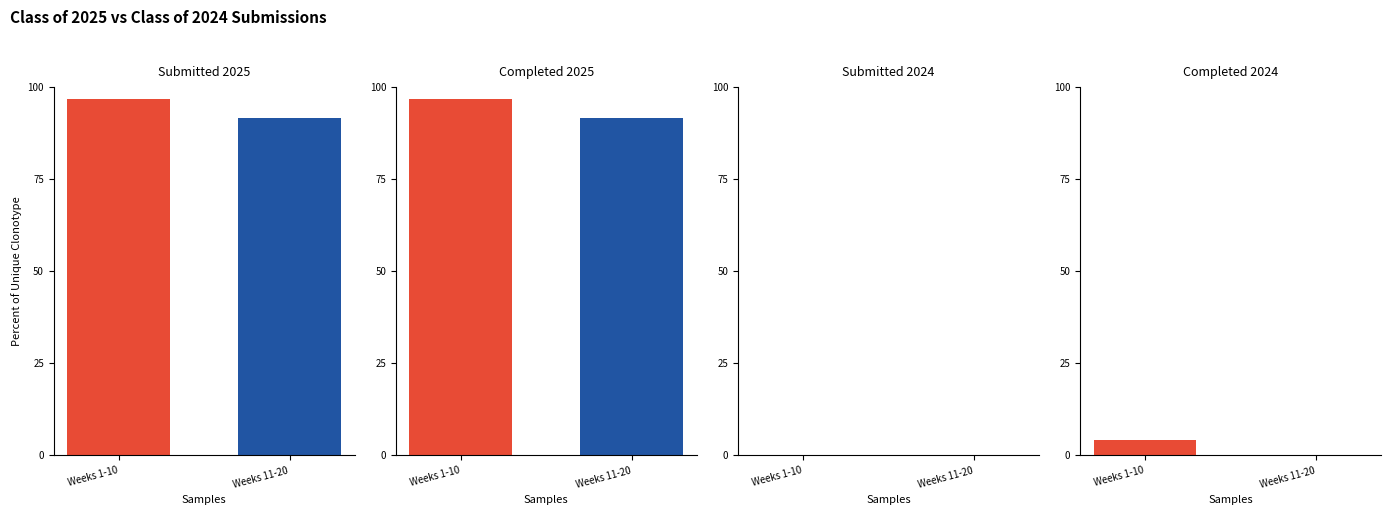

What are all the series names shown in the legend?

Submitted 2025, Completed 2025, Submitted 2024, Completed 2024